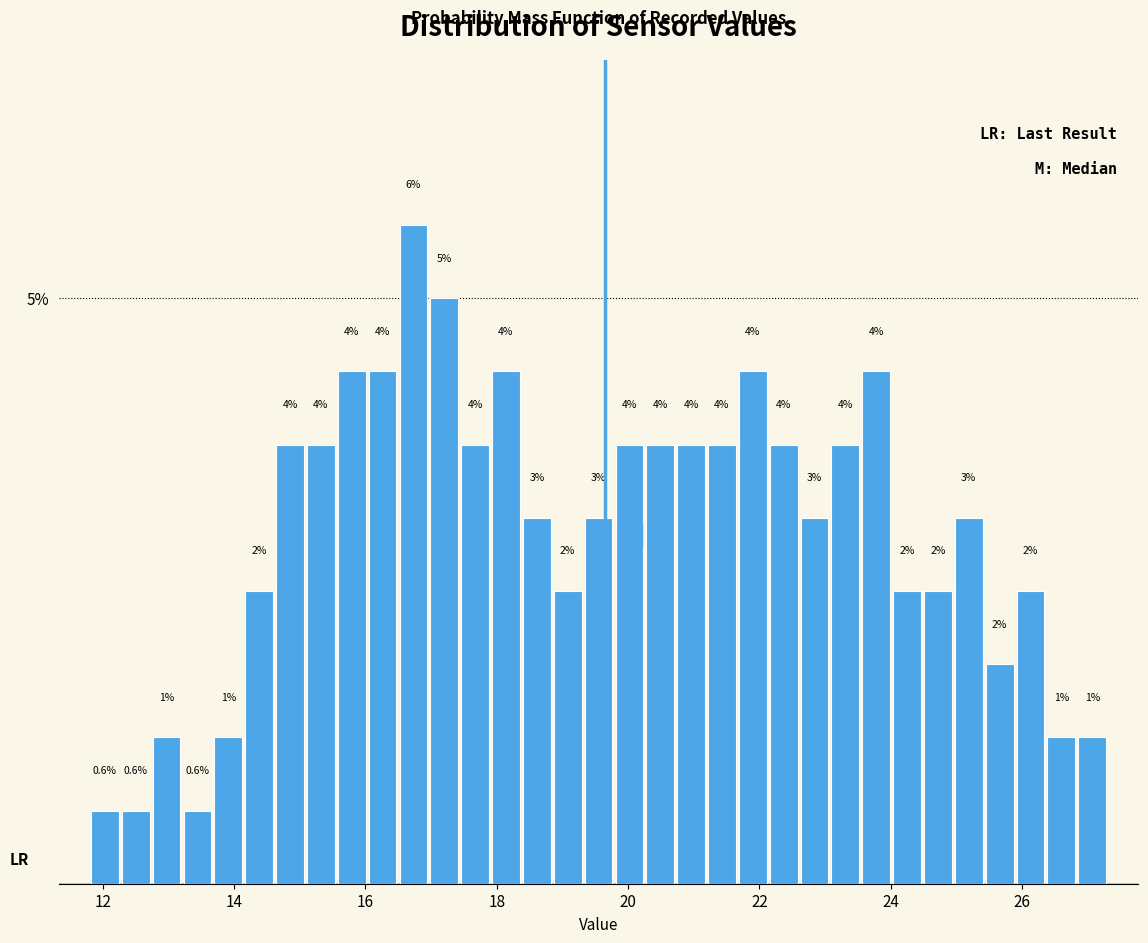

Around what value on the x-axis is the tallest bar? Give the approximate position of its centre, as read against the axis.

16.8